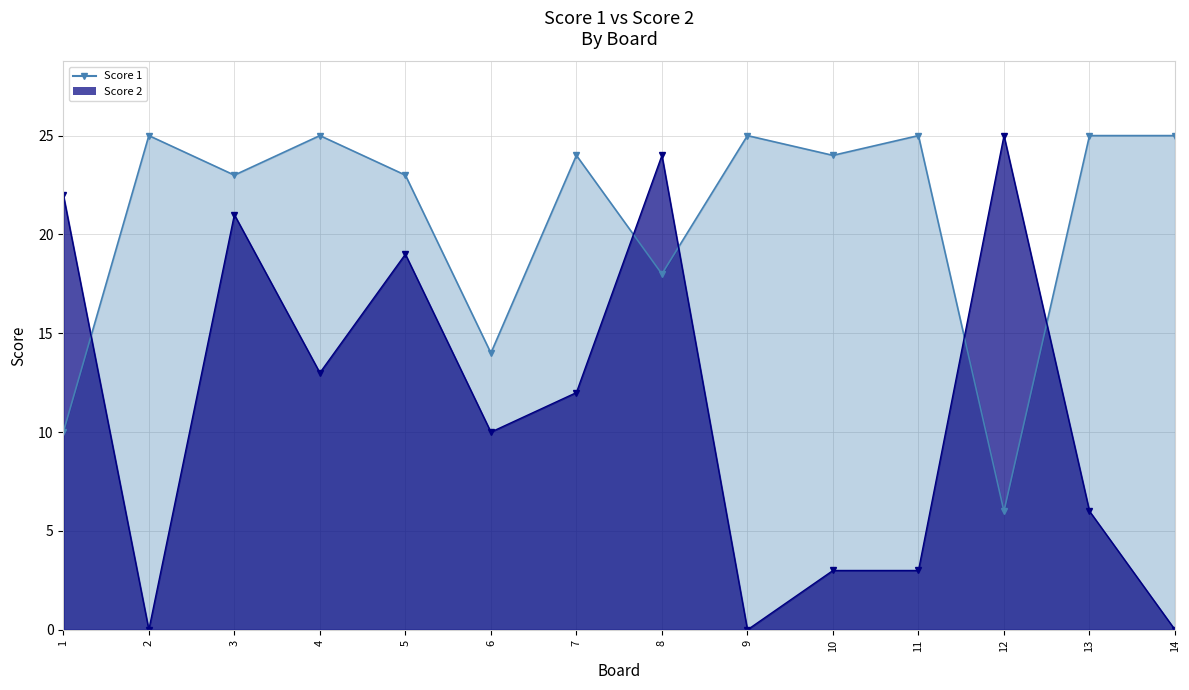

What is the lowest value of the Score 1 series?

6